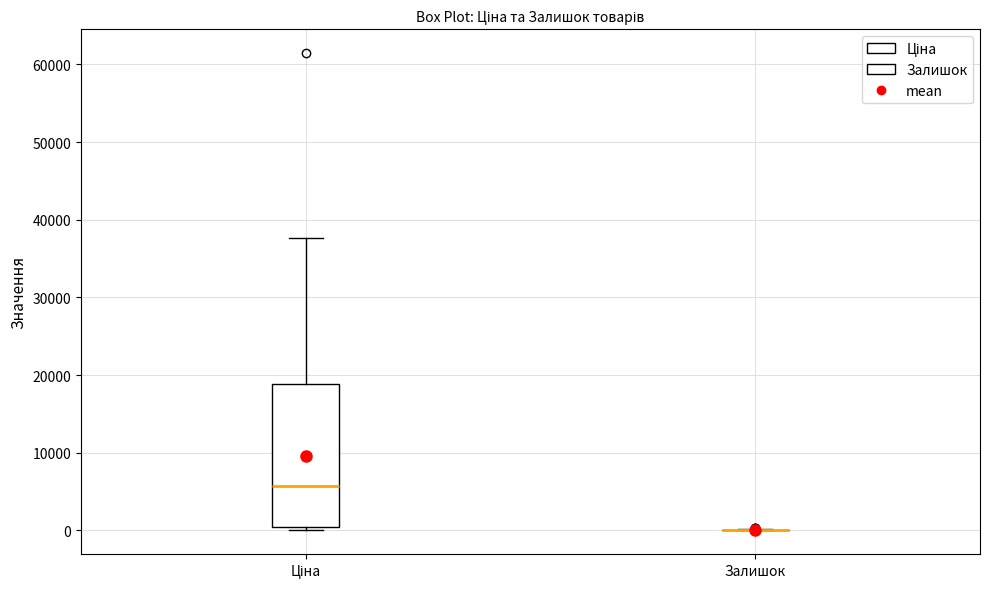

Where is the upper edge of the box for Ціна on the y-axis? The values are not printed on the chart, so give them approximately, as read against the axis.

19000